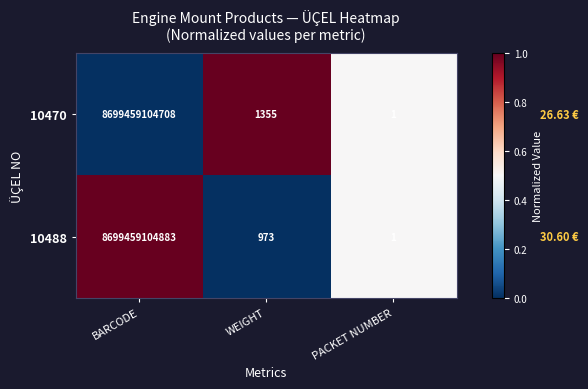

How many data points does each series have?

3